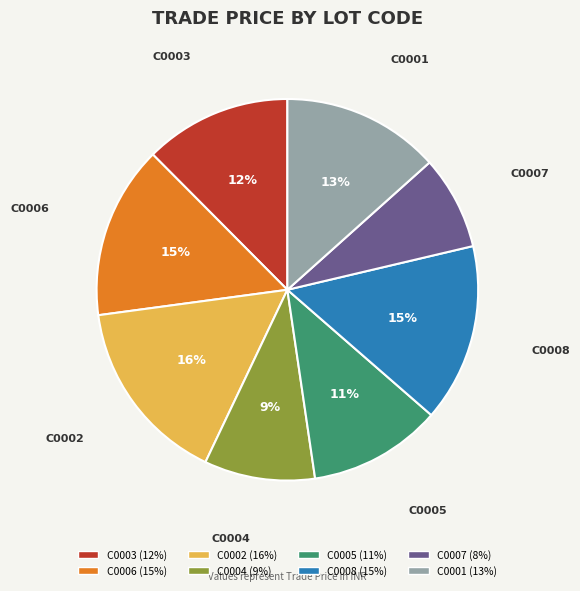

Between C0005 and C0006, which is larger?

C0006